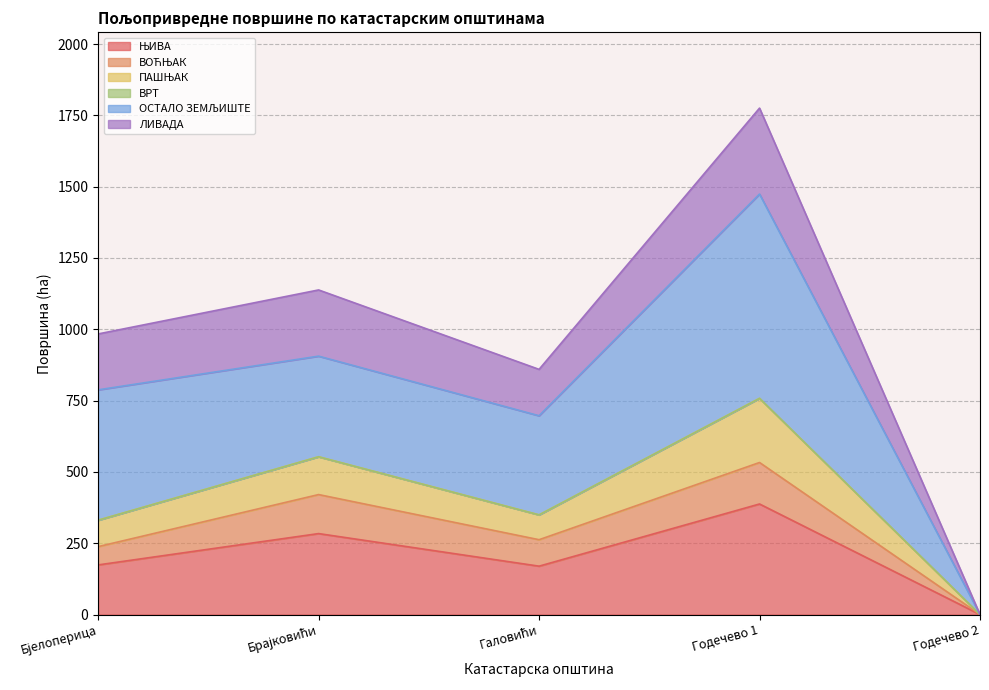

Does the chart have visible grid lines?

Yes